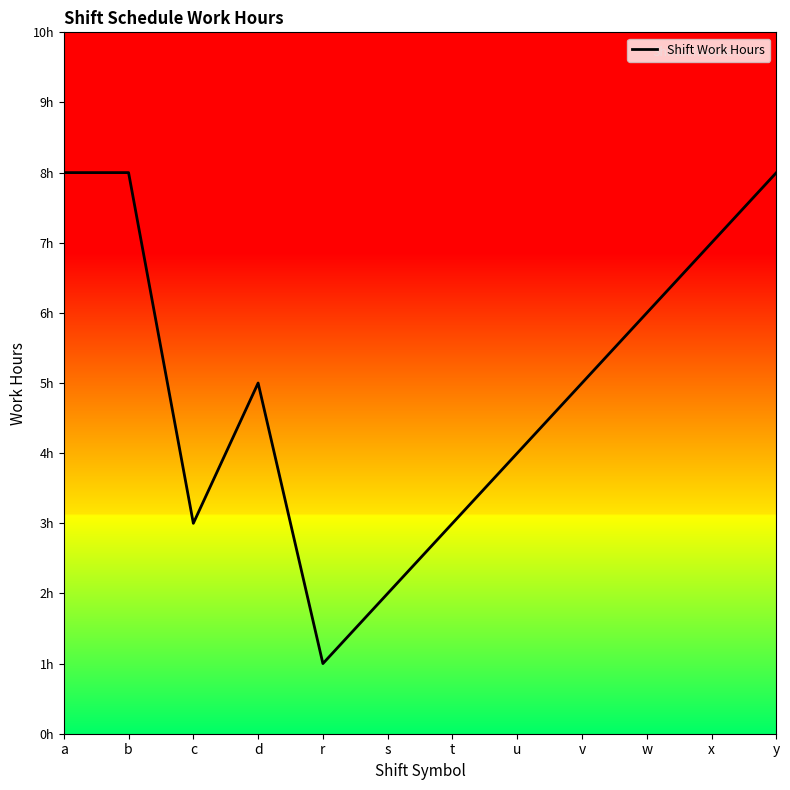

Where is the first local maximum?

d